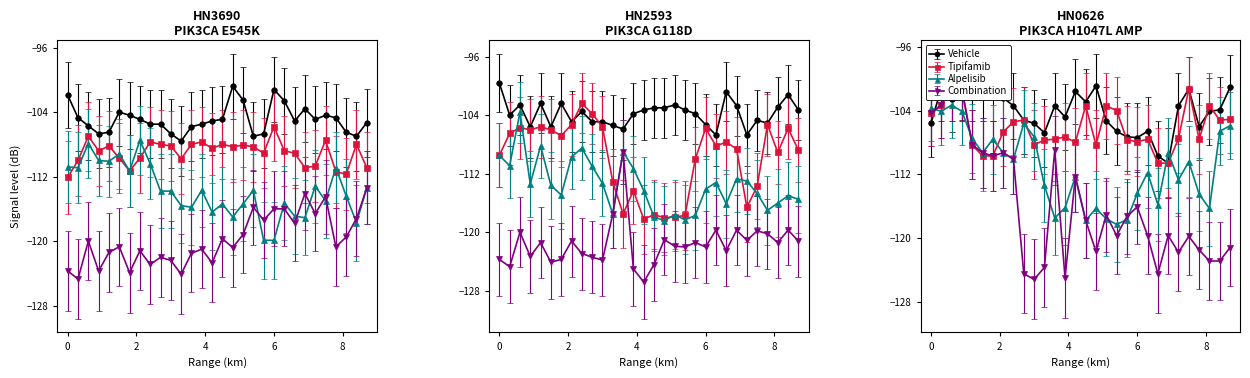

Does the chart have visible grid lines?

No